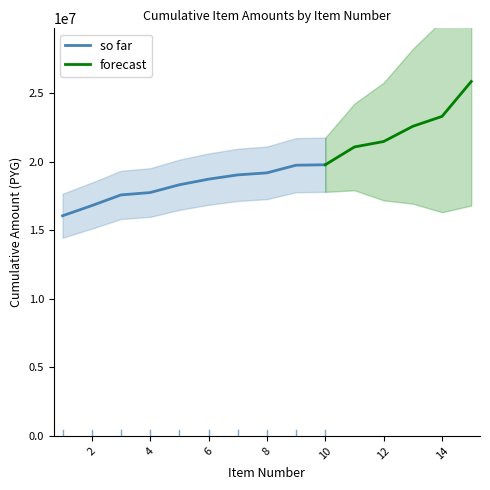

The value of so far at 4 is 17743000. True or false?

True